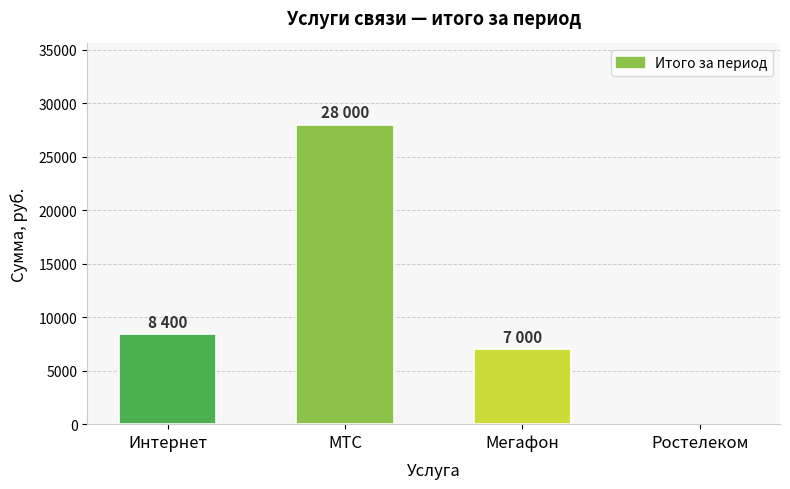

What is the sum of all values?

43400